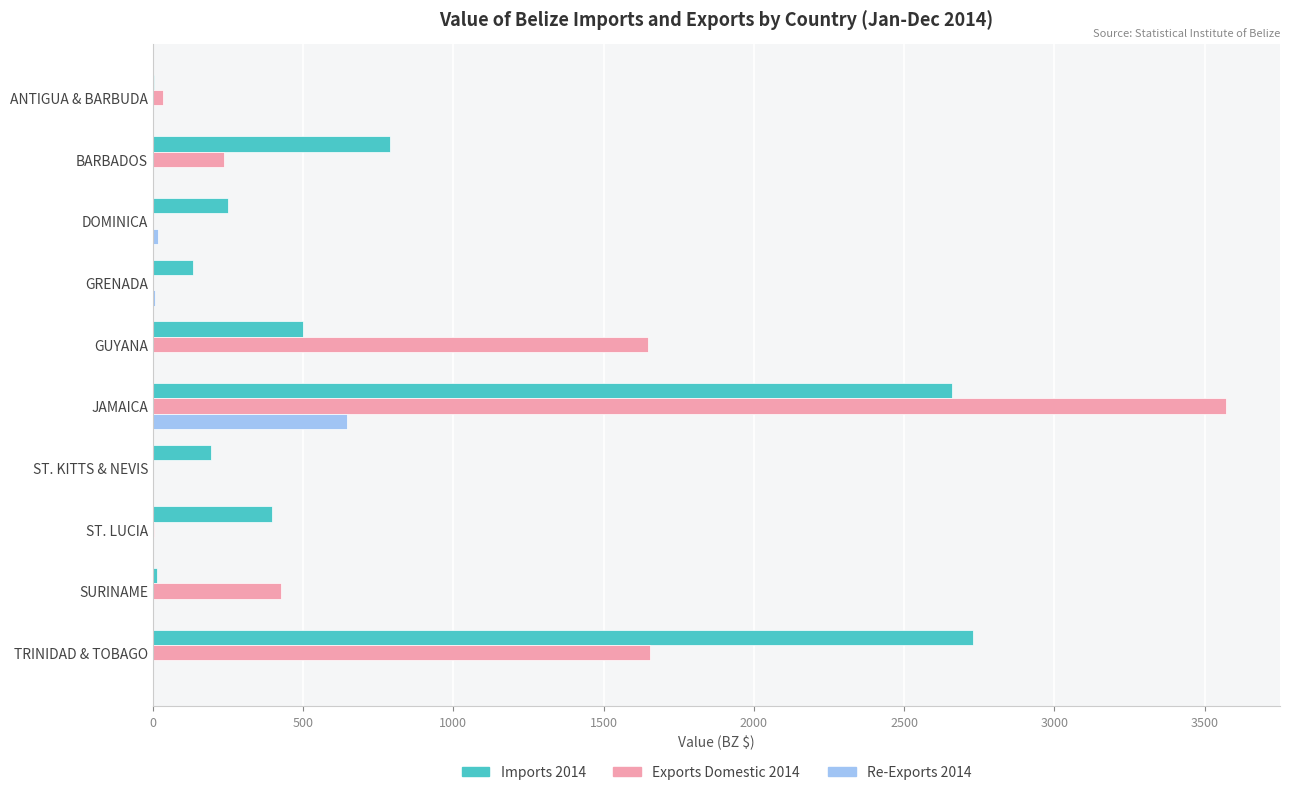

True or false: Exports Domestic 2014 has a value of 437.2 at TRINIDAD & TOBAGO.

False